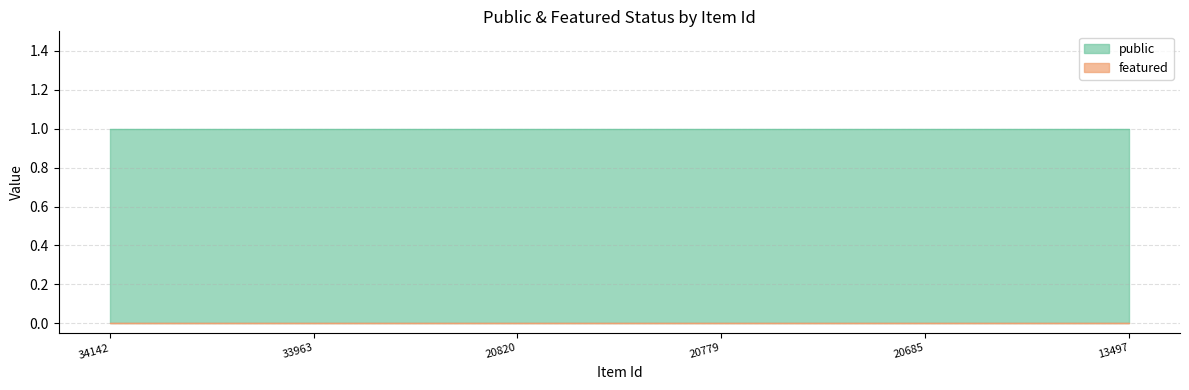

True or false: public and featured intersect in this chart.

False